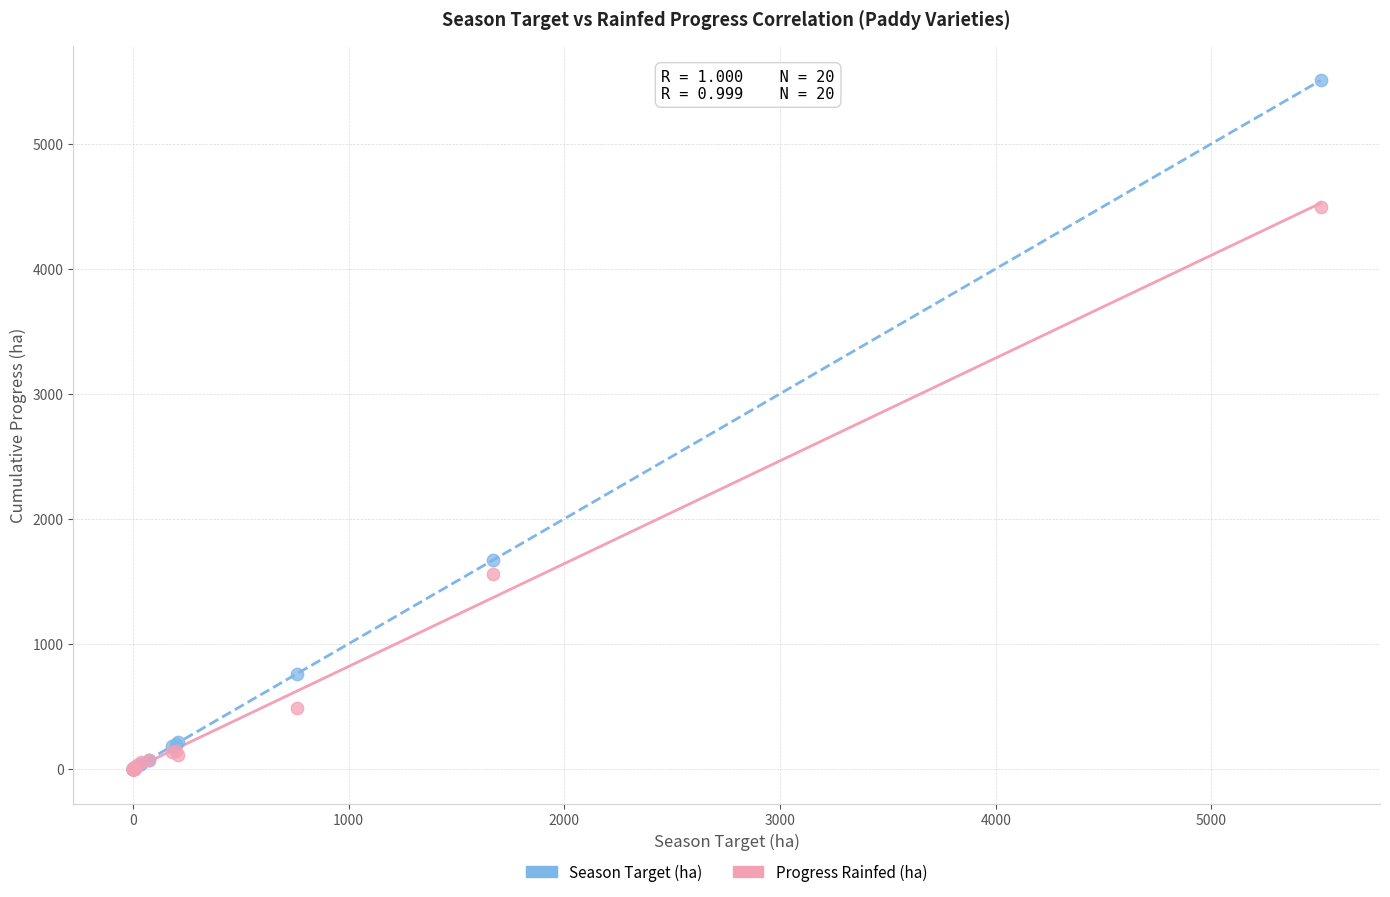

Which series contains the highest Y value?

Season Target (ha)